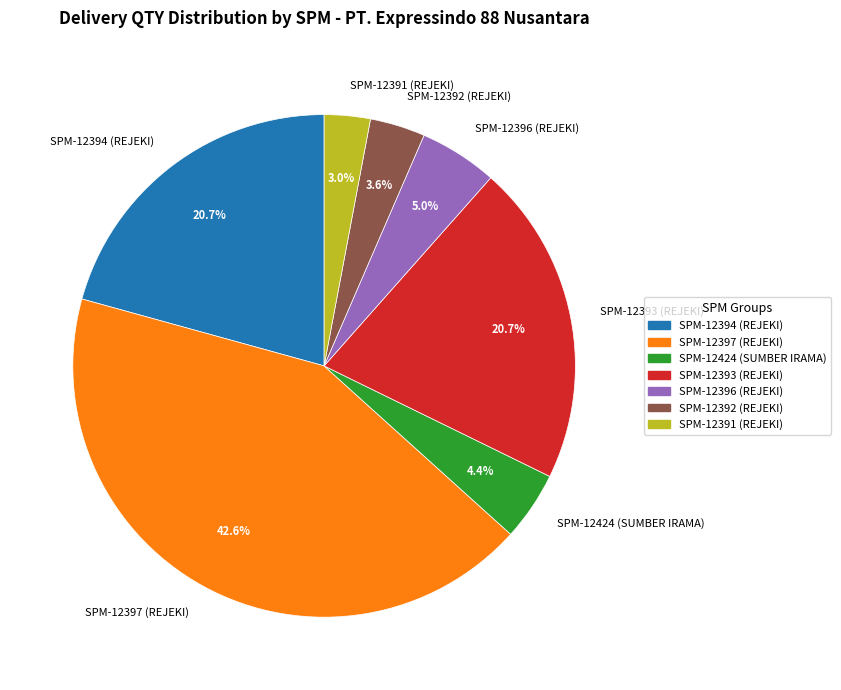

Which slice is the smallest?

SPM-12391 (REJEKI)